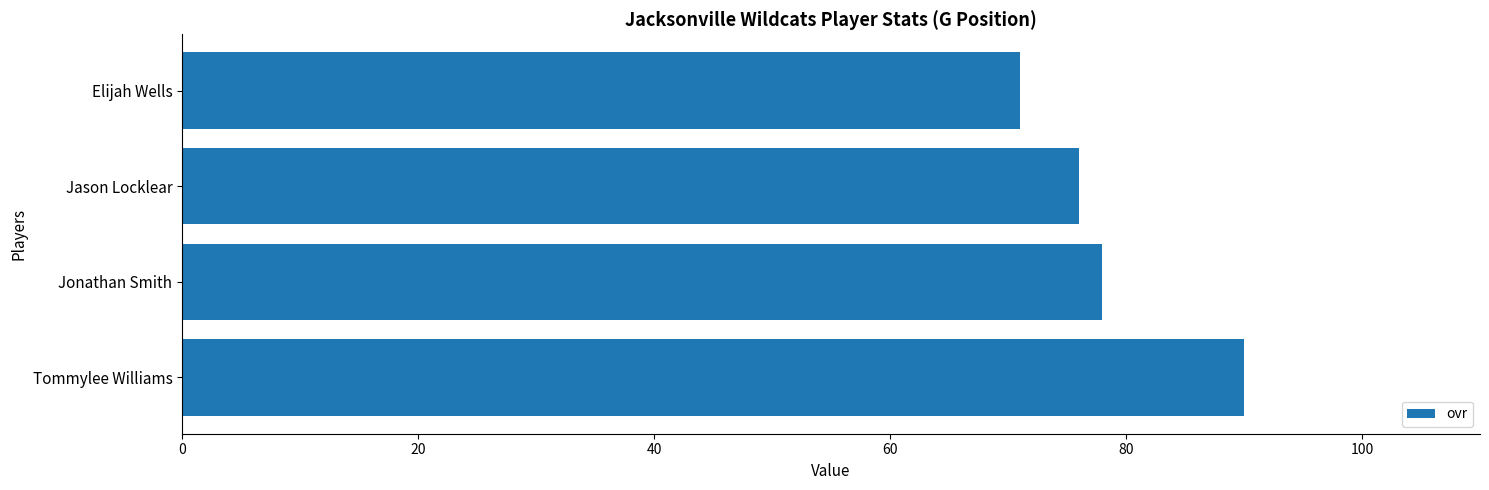

What is the ratio of the value at Tommylee Williams to the value at Jason Locklear?

1.2